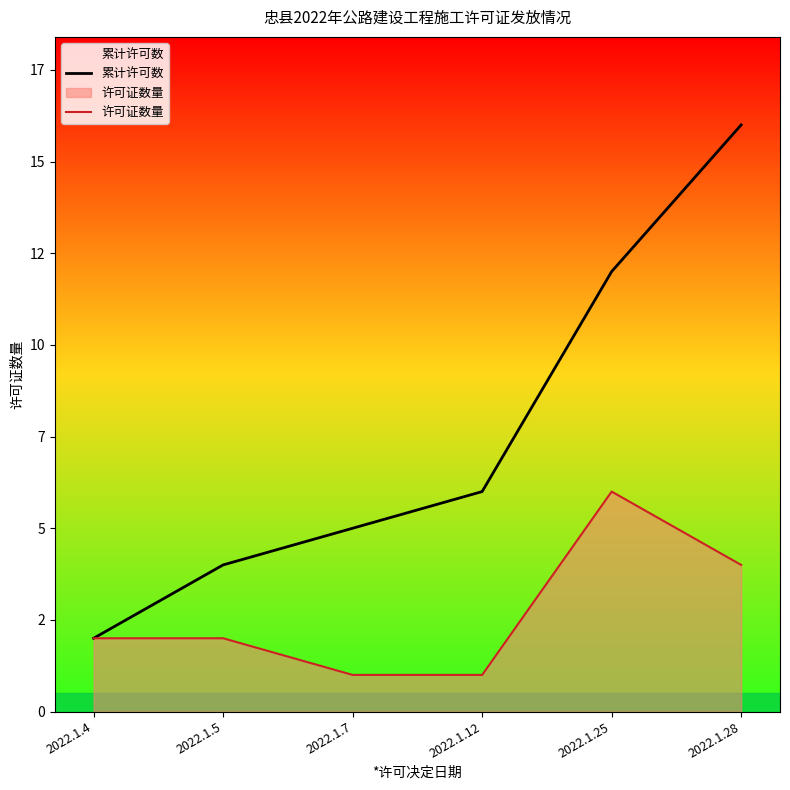

Reading right to left, extract all data points from this chart.

累计许可数: 16	12	6	5	4	2
许可证数量: 4	6	1	1	2	2